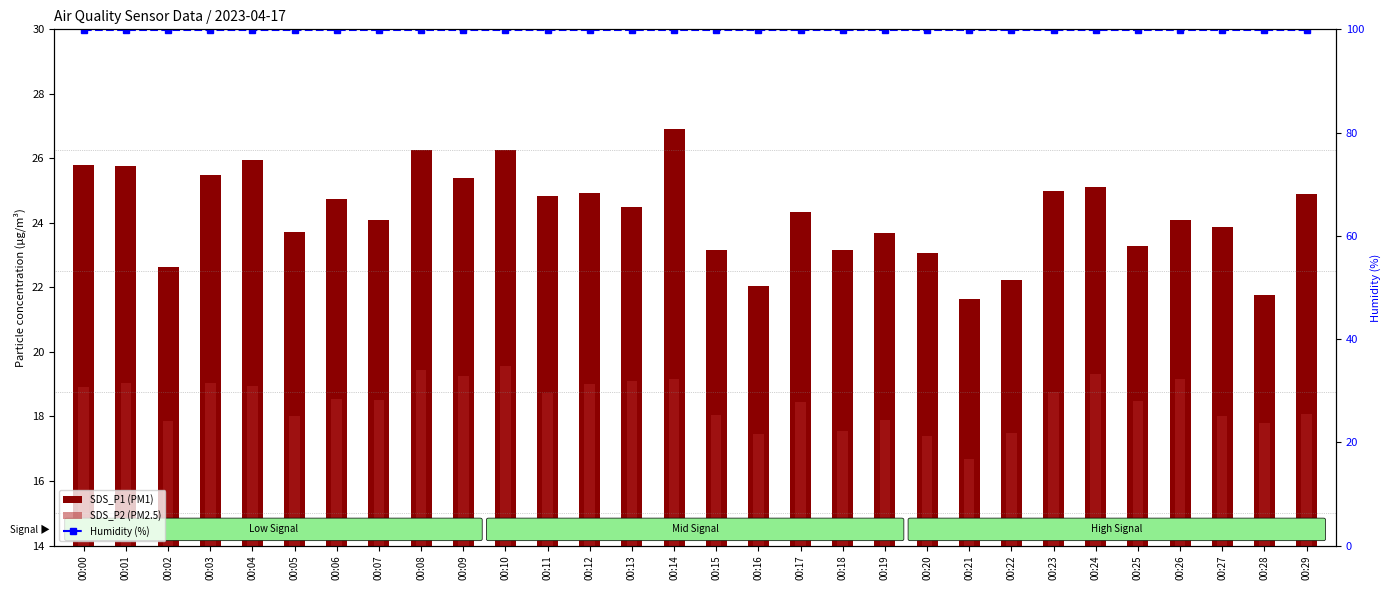

Does the chart contain any negative values?

No